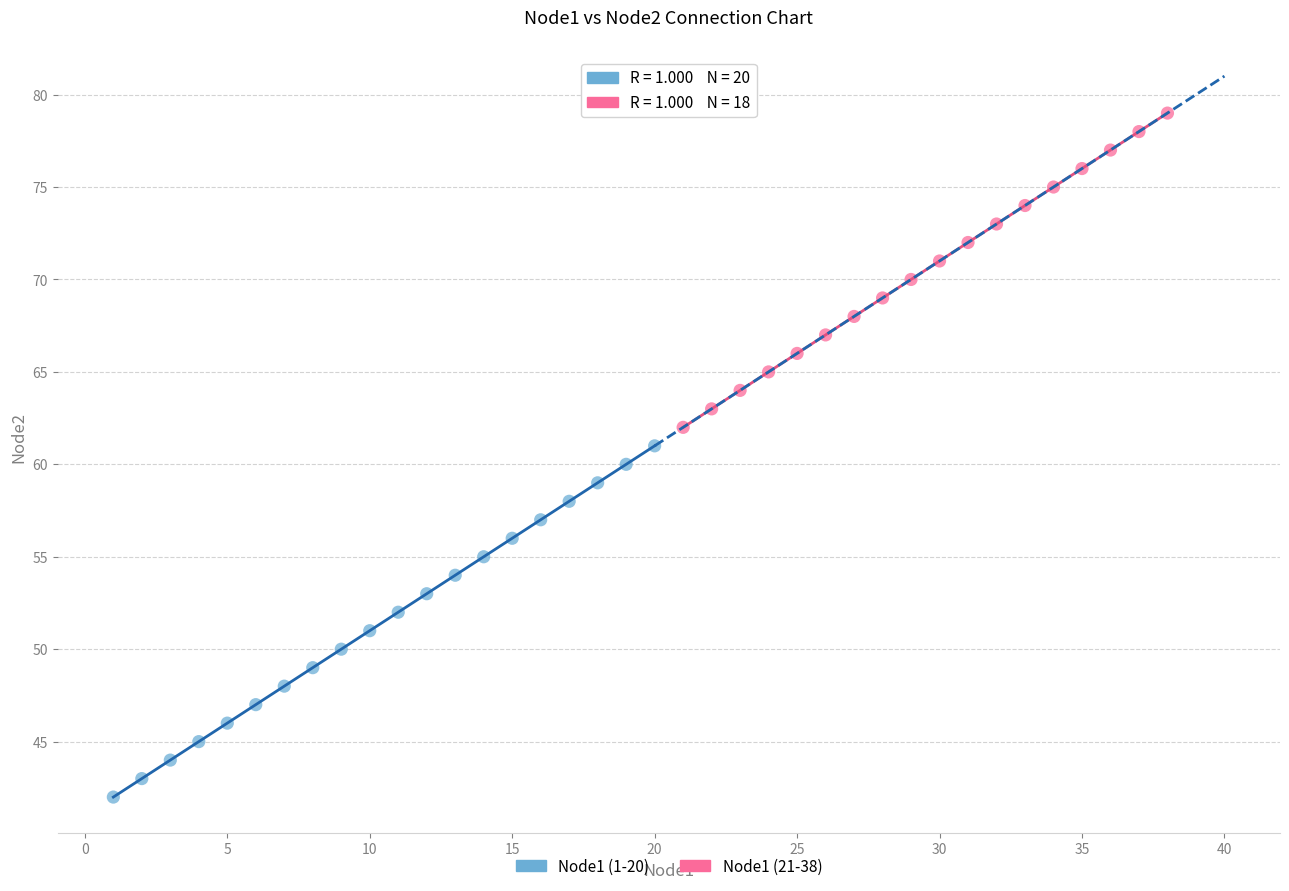

Which series reaches the minimum Y coordinate?

Node1 (1-20)